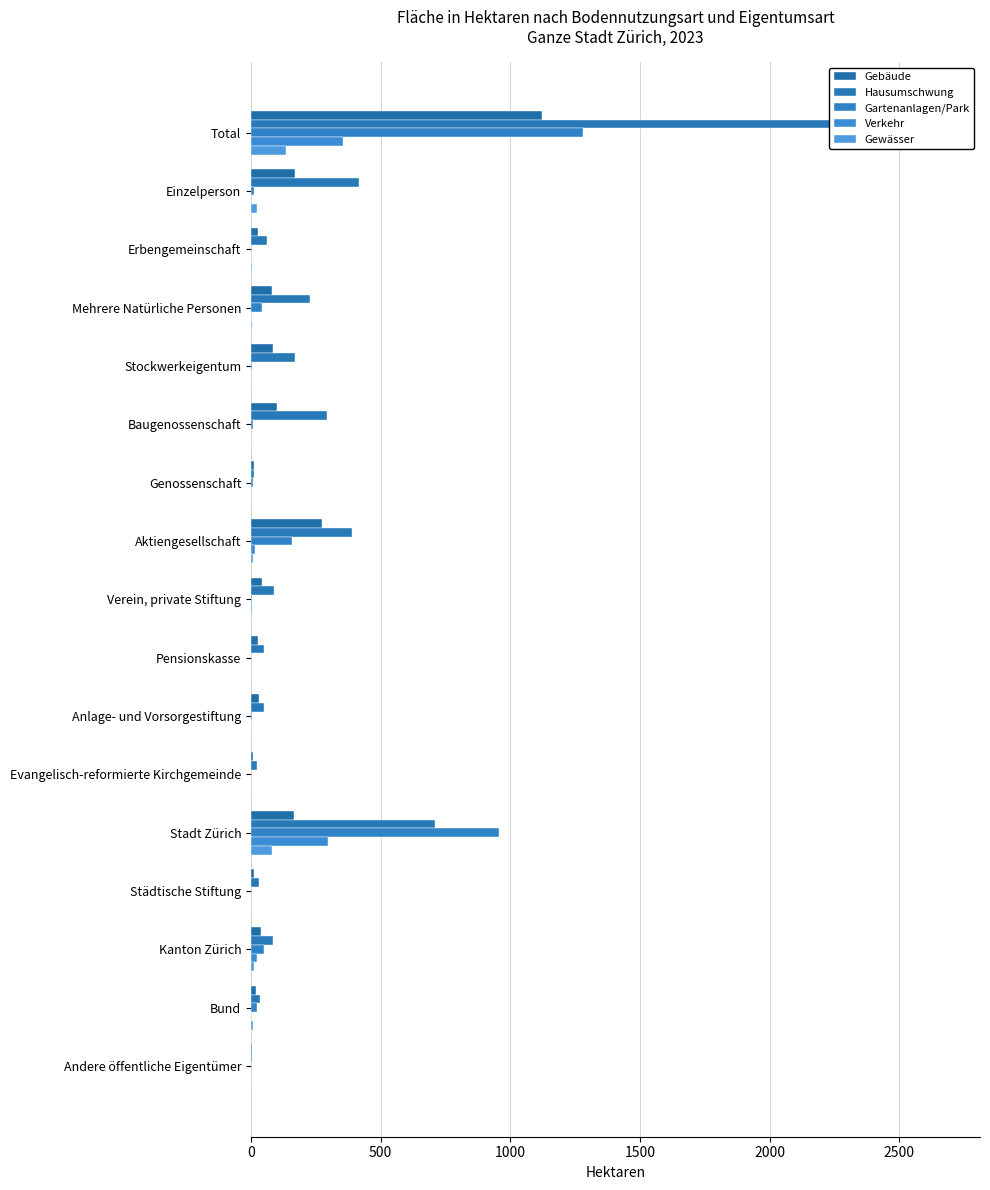

How many bars are there in total?

85